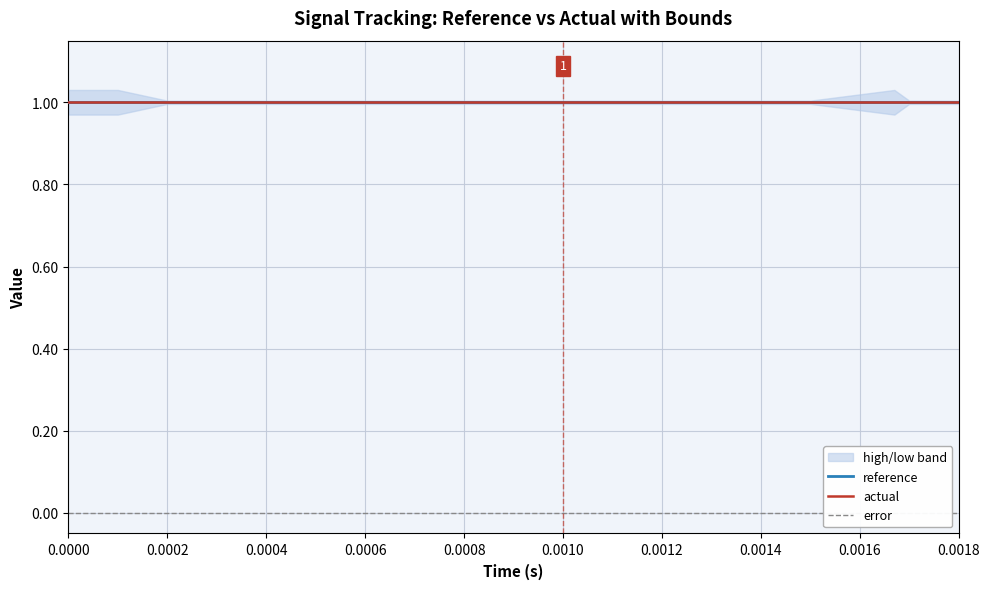

True or false: reference and error cross at least once.

False